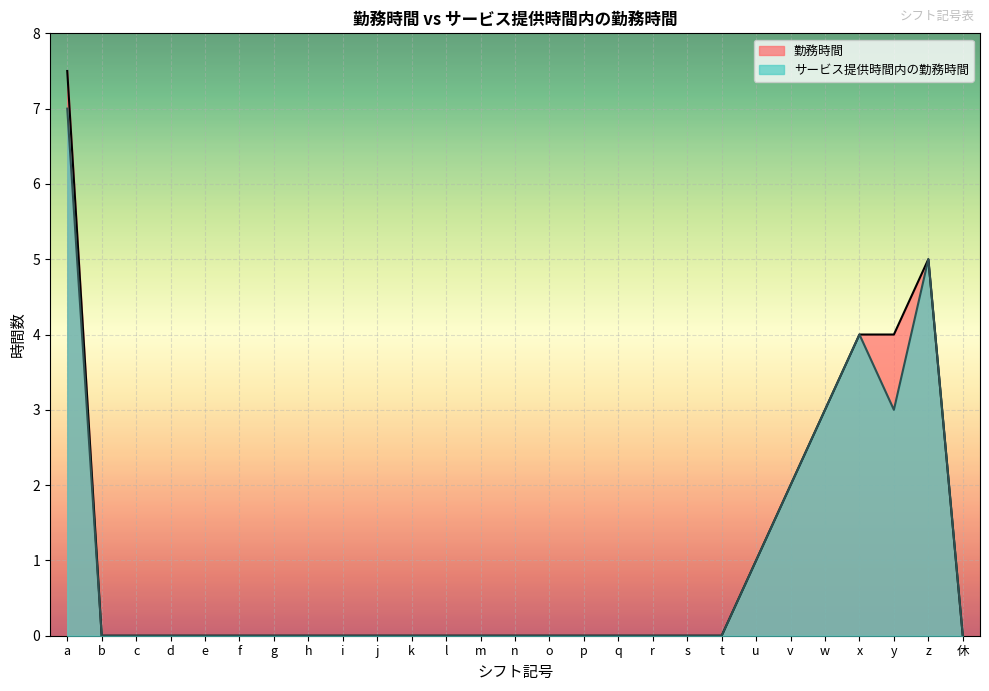

True or false: サービス提供時間内の勤務時間 has a value of 0.0 at b.

True